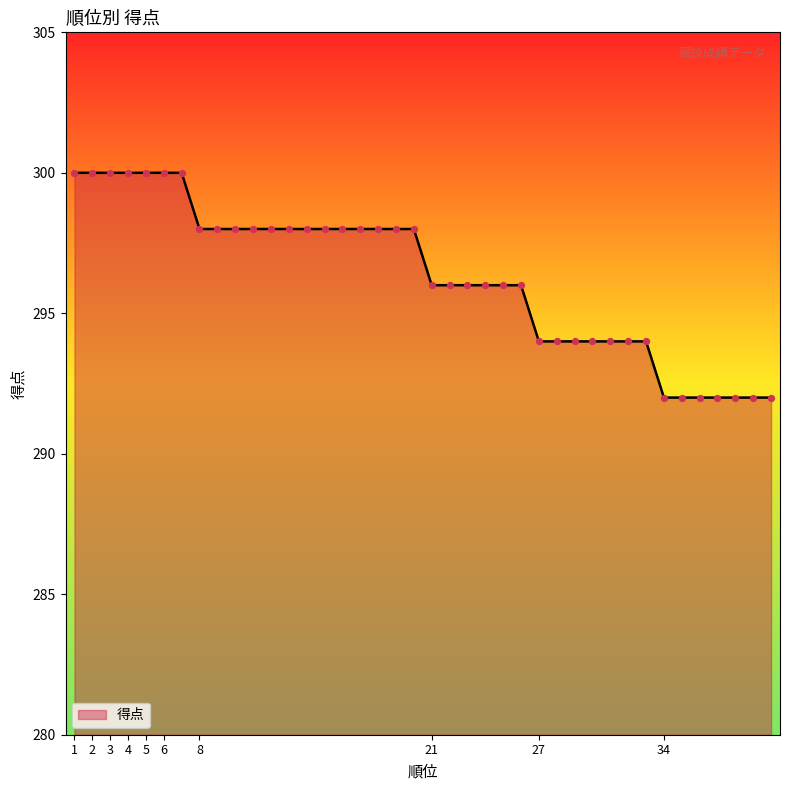

What is the smallest value displayed?

292